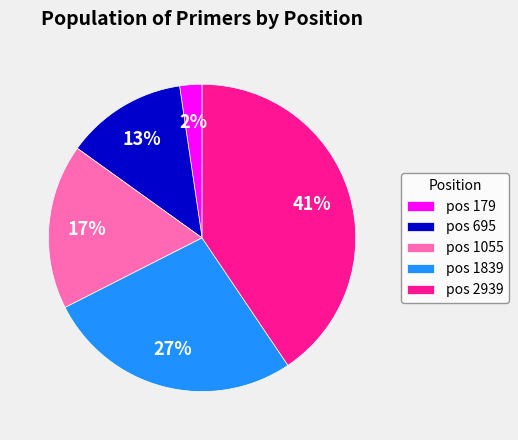

Rank the categories by value from lowest to highest.

pos 179, pos 695, pos 1055, pos 1839, pos 2939